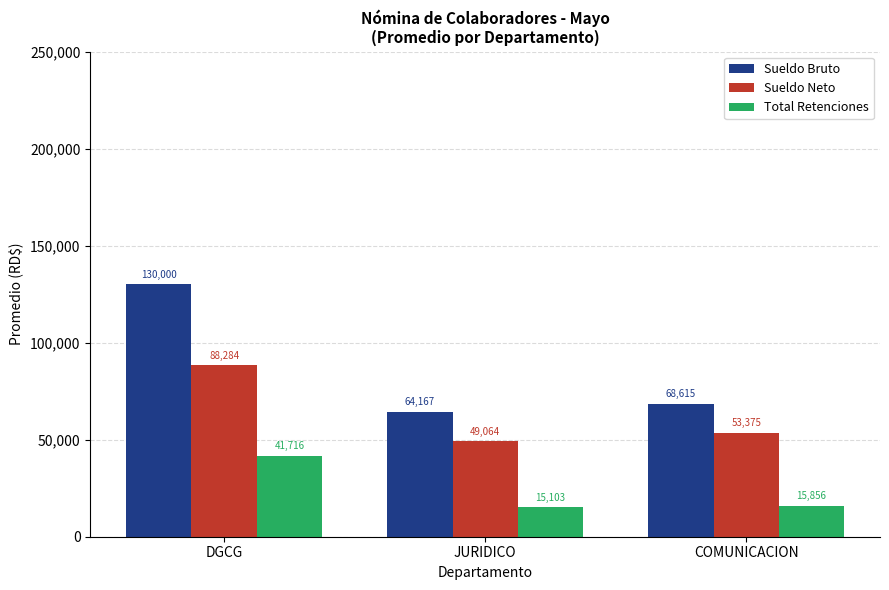

The value of Total Retenciones at COMUNICACION is 3576.1. True or false?

False